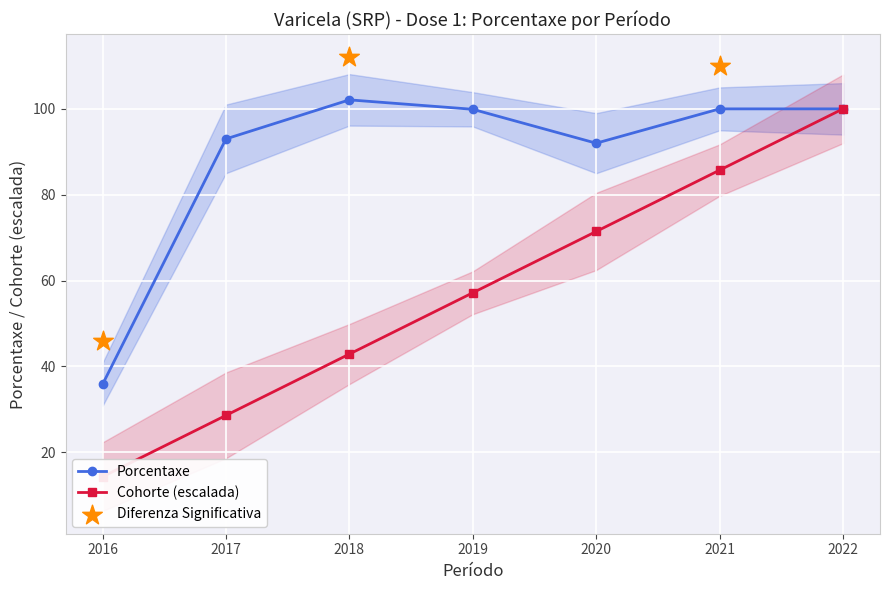

Between 2016 and 2021, which is larger?

2021